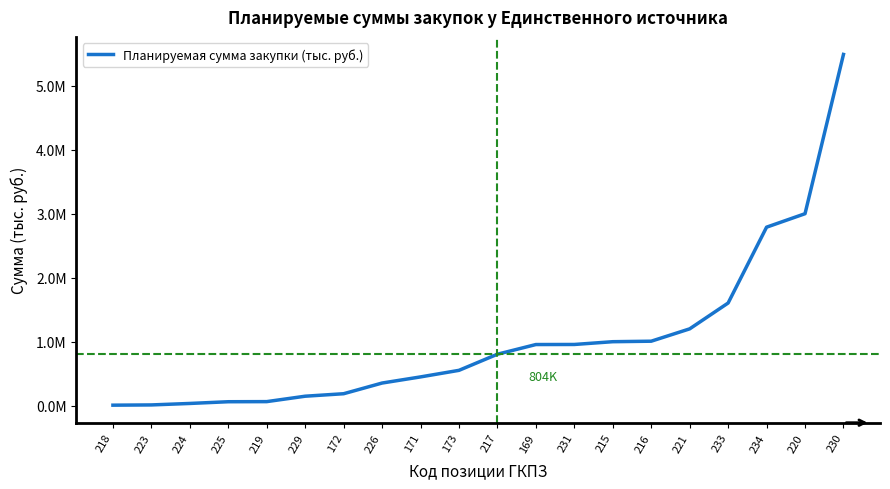

Rank the categories by value from lowest to highest.

218, 223, 224, 225, 219, 229, 172, 226, 171, 173, 217, 169, 231, 215, 216, 221, 233, 234, 220, 230